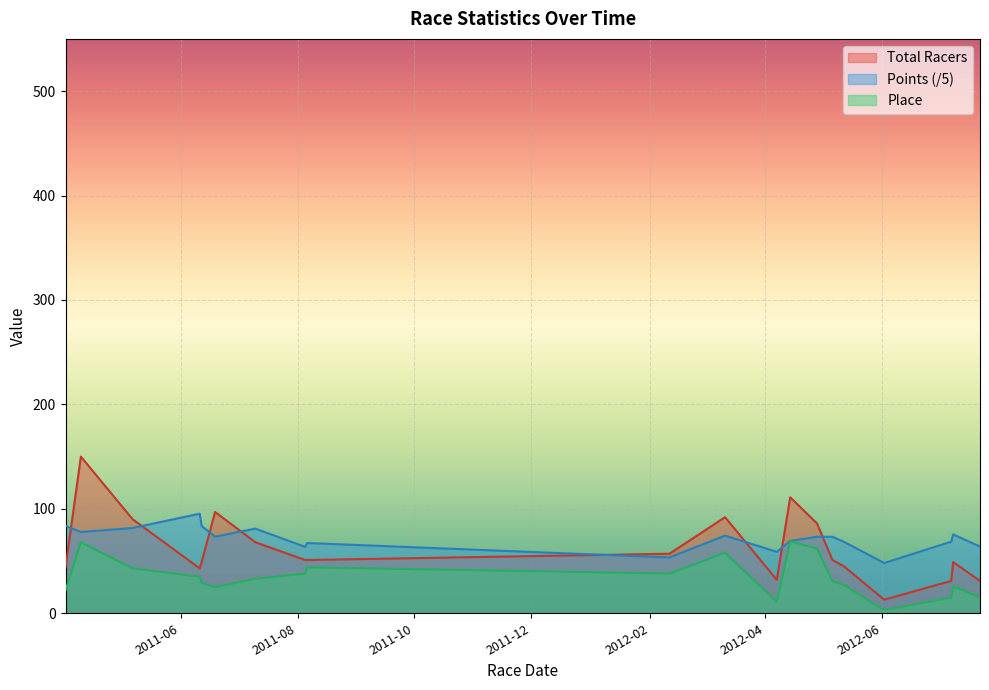

What is the highest value of the Total Racers series?

150.0